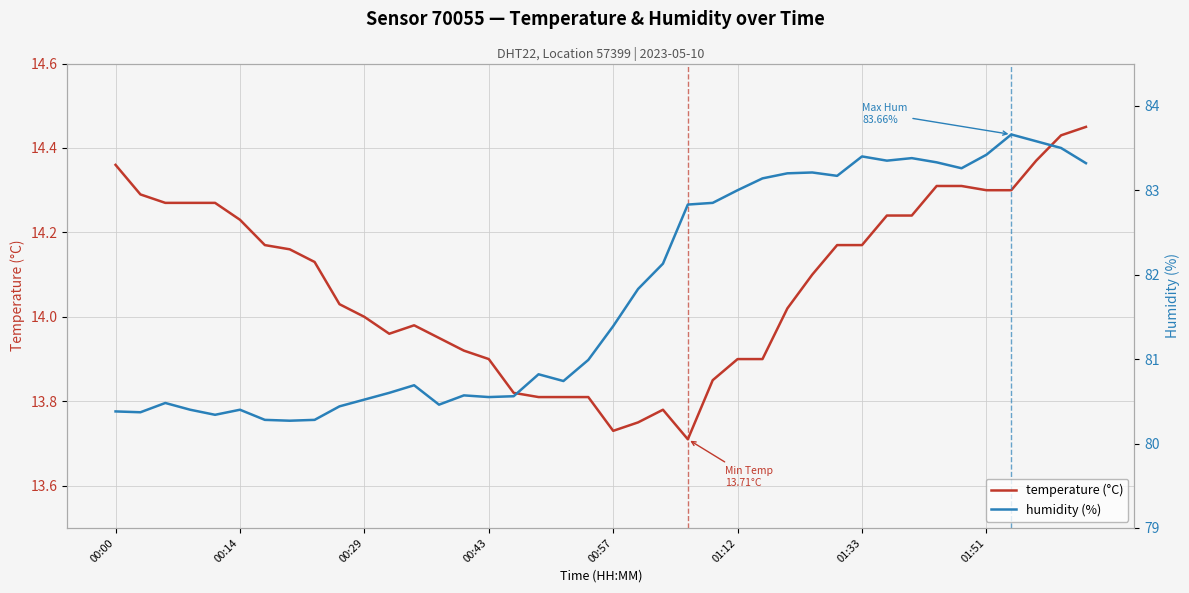

True or false: humidity (%) has more than 1 points higher than both neighbors.

True